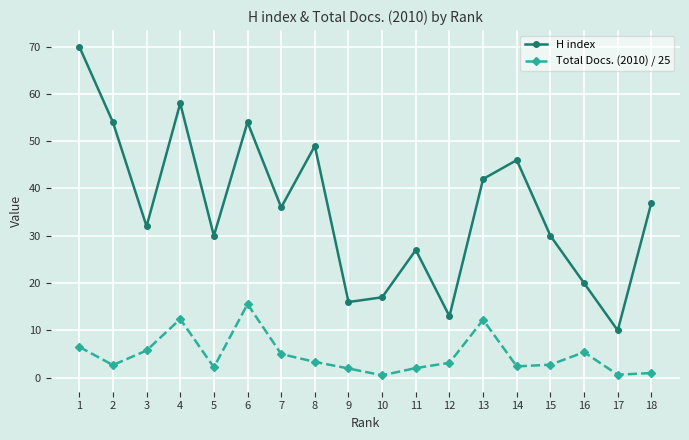

Where is the first local minimum for H index?

3